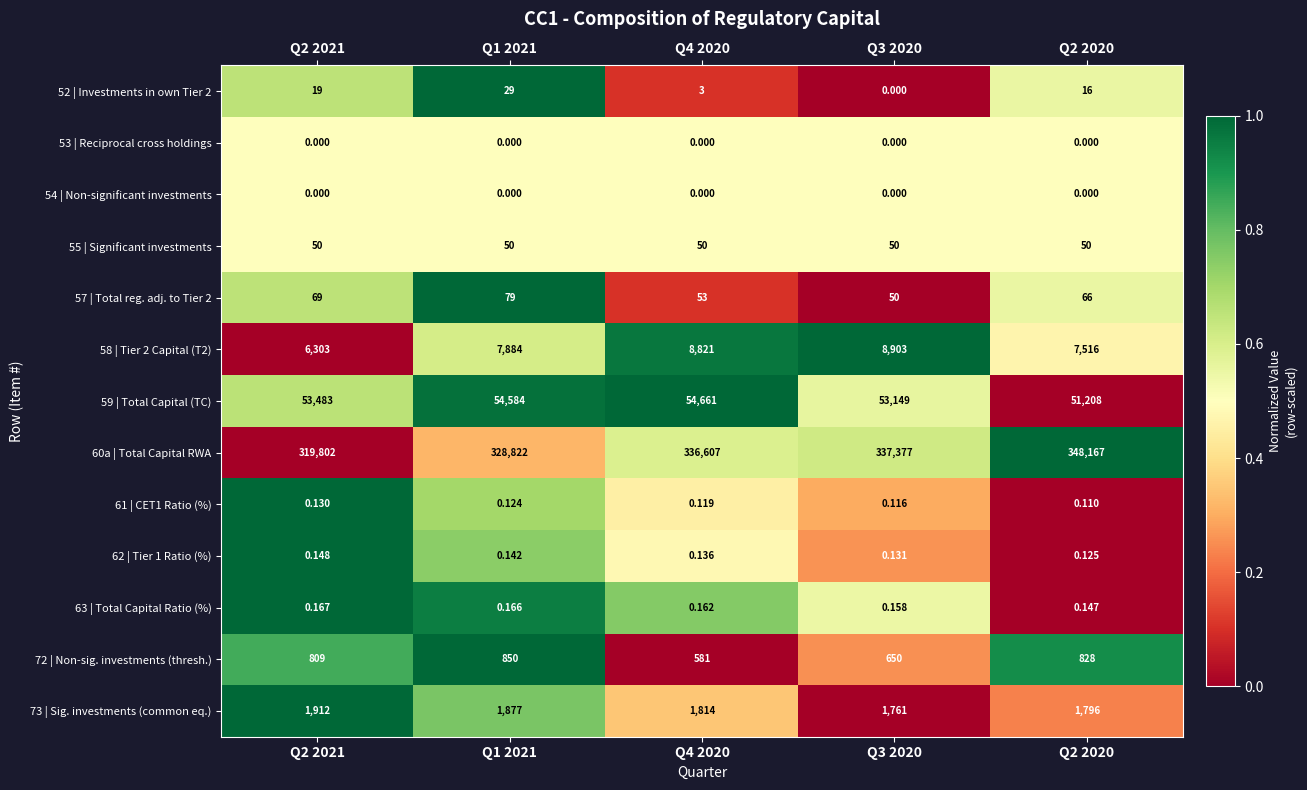

Count the number of data series in this chart.

13